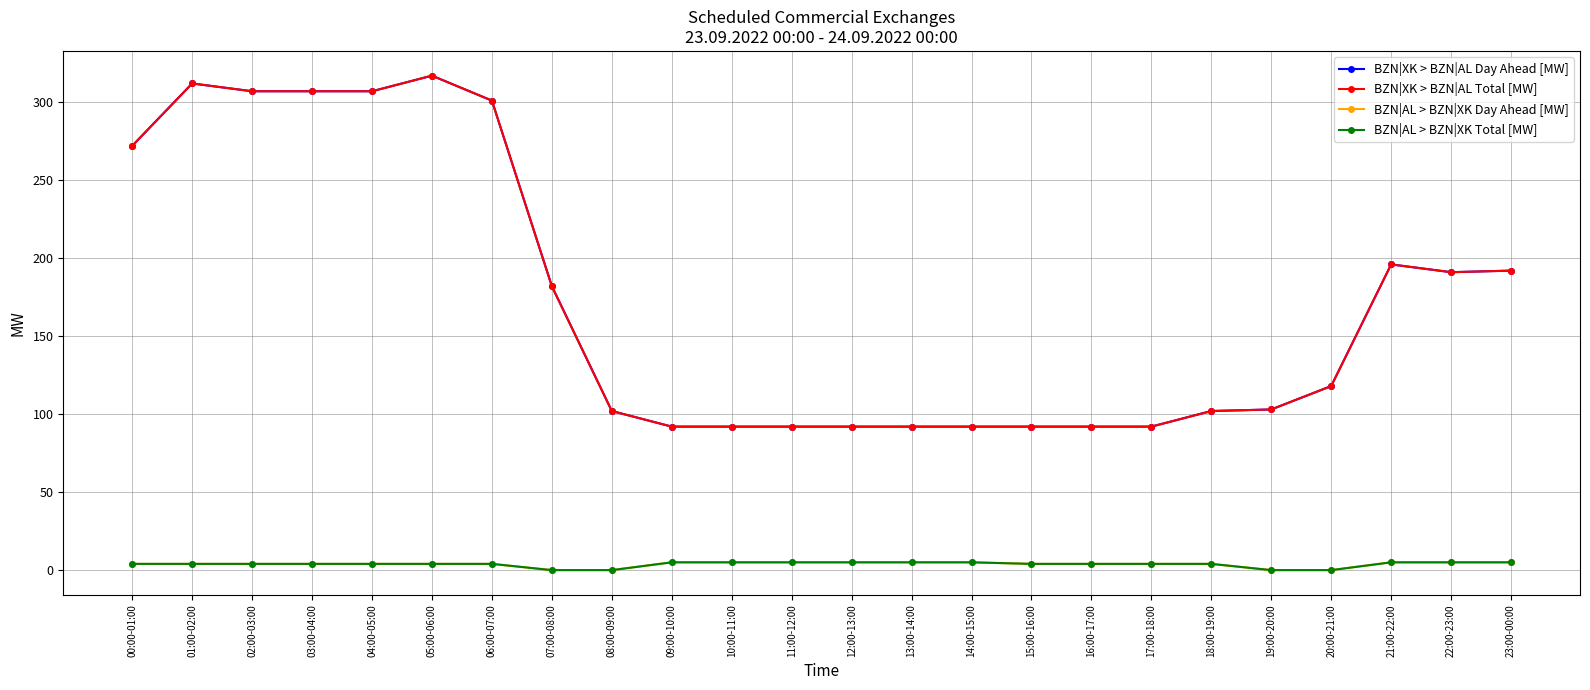

What is the label of the 13th point from the left?

12:00-13:00